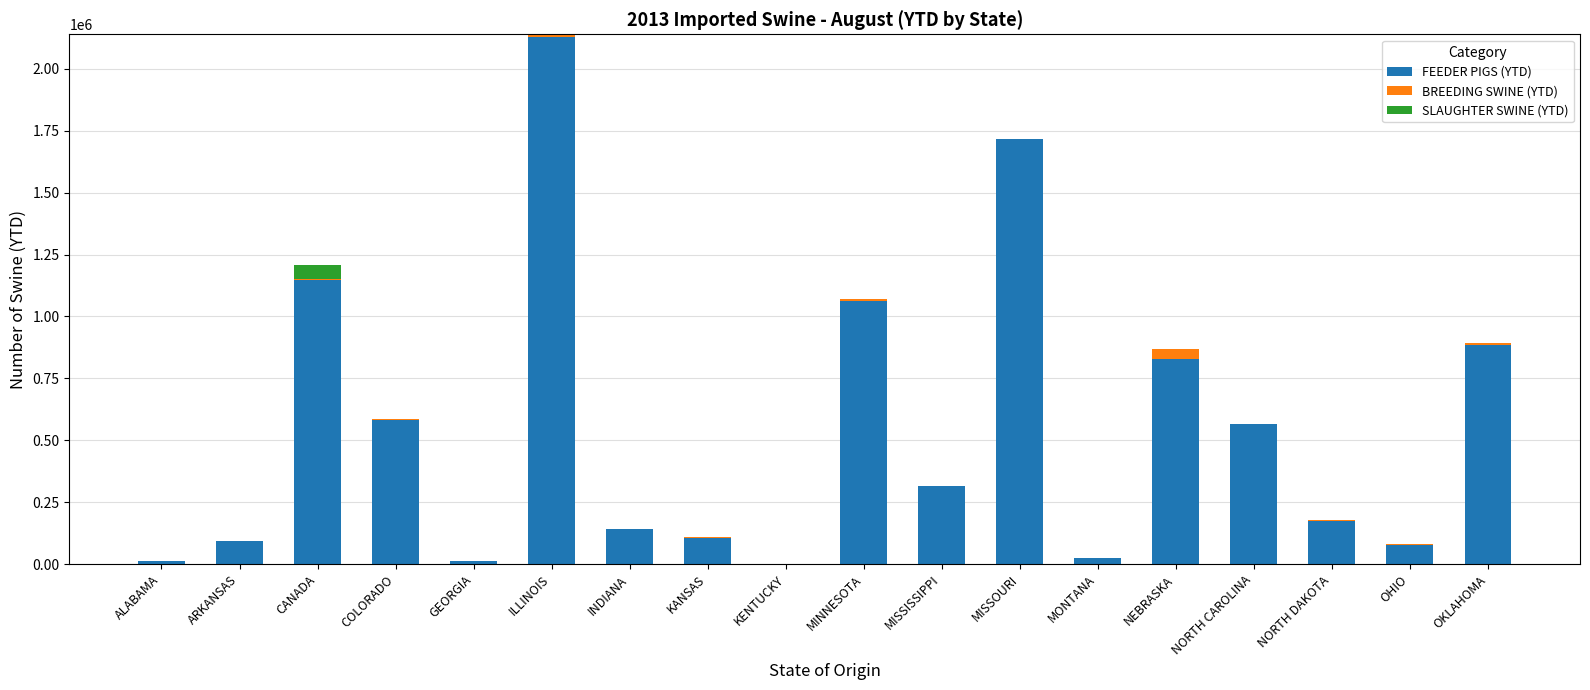

At which category is the sum across all series the highest?

ILLINOIS